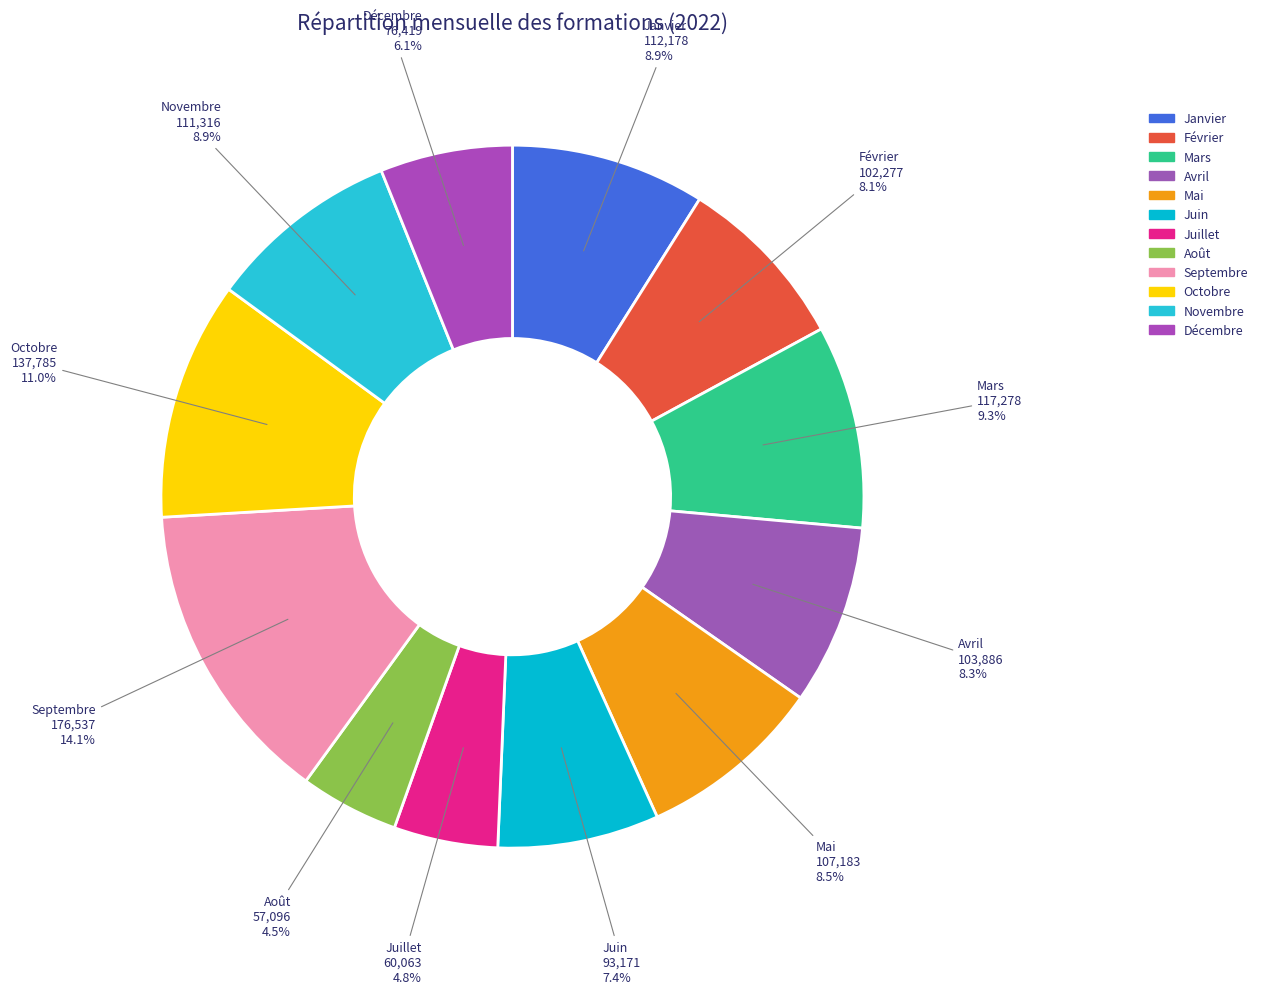

How many slices are in this pie chart?

12